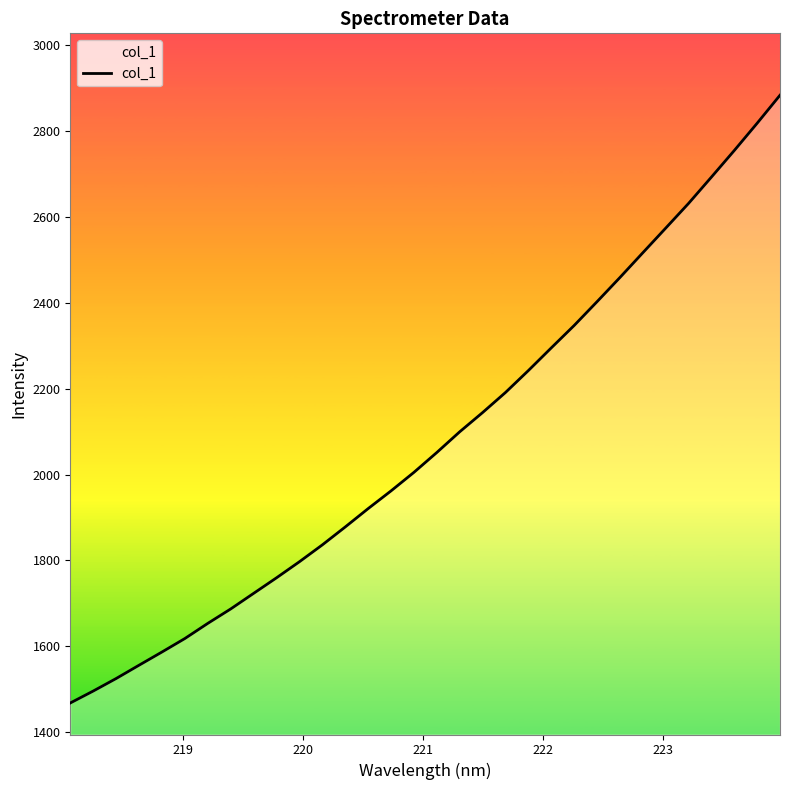

Reading left to right, what are all the values shown in this chart?

1467.8	1495.6	1524.8	1555.8	1586.5	1618.0	1653.3	1686.9	1723.2	1759.4	1796.9	1836.1	1877.8	1920.6	1961.9	2005.1	2051.4	2099.6	2144.4	2191.1	2242.2	2295.0	2347.2	2402.6	2458.9	2516.5	2573.9	2631.5	2692.9	2754.8	2818.3	2883.6